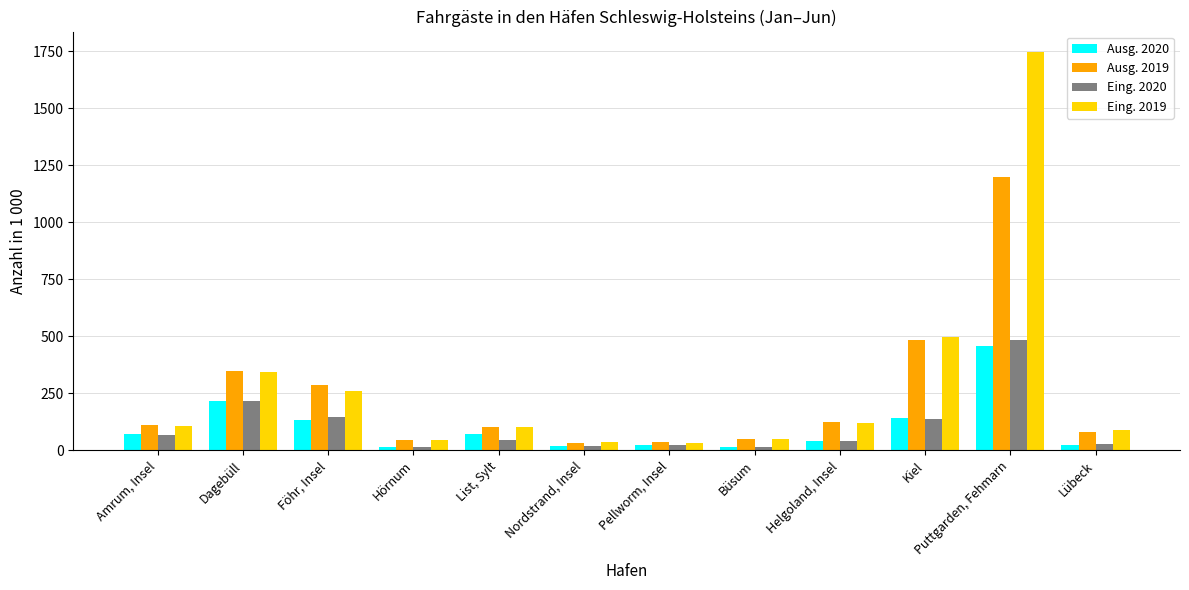

What is the label of the 8th bar from the left?

Büsum